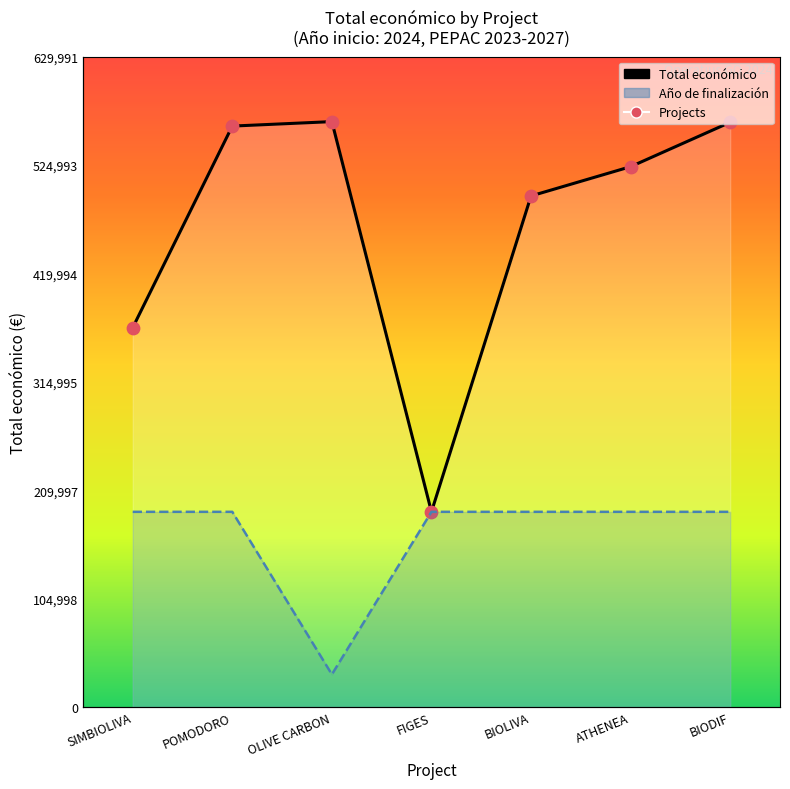

Which series has the largest total across all categories?

Total económico